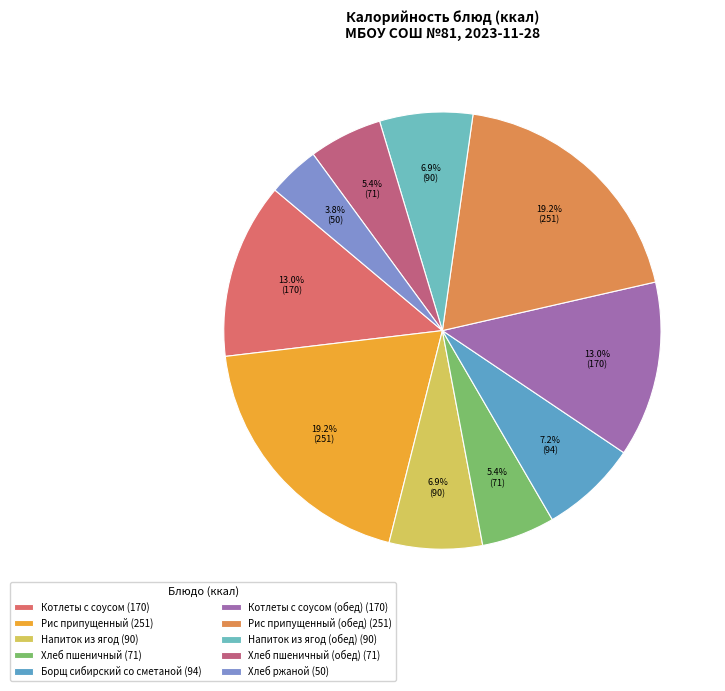

Is there any slice that represents more than half of the pie?

No